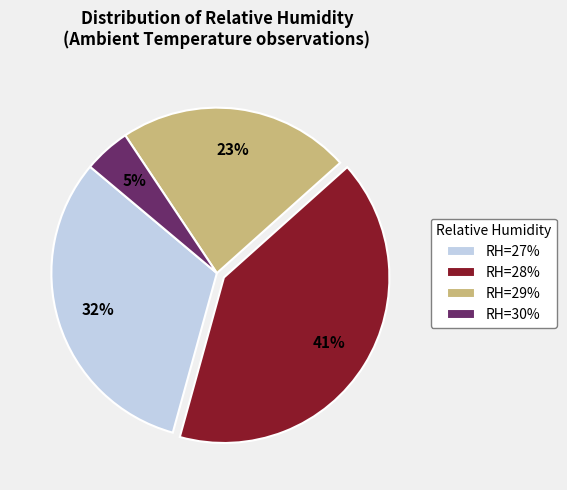

Is the sum of RH=28% and RH=29% greater than half?

Yes